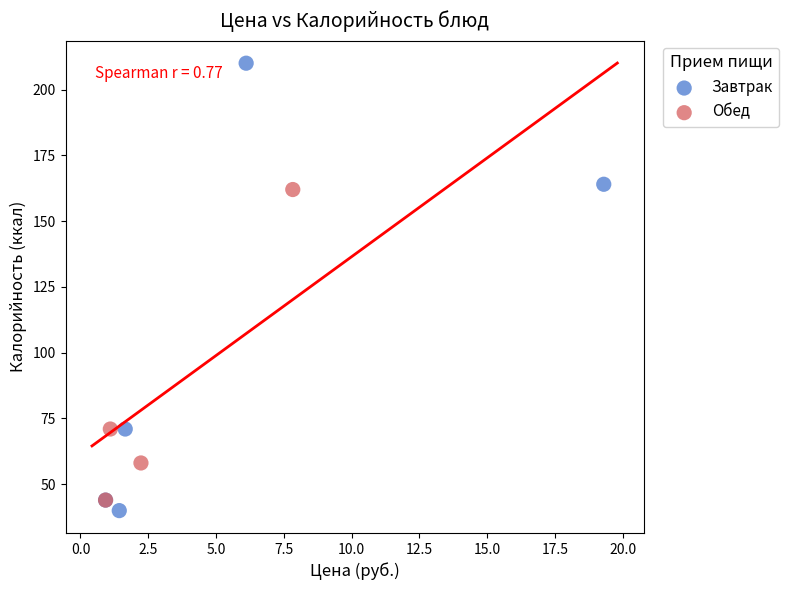

Which series reaches the minimum Y coordinate?

Завтрак